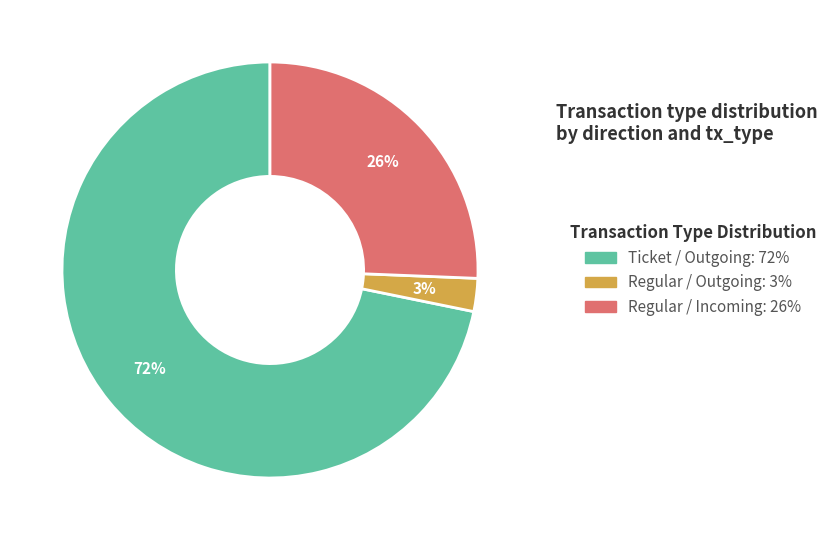

To the nearest percent, what is the average slice percentage?

33%